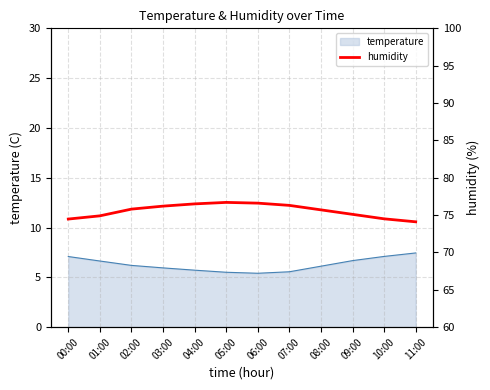

What is the average value?

75.6